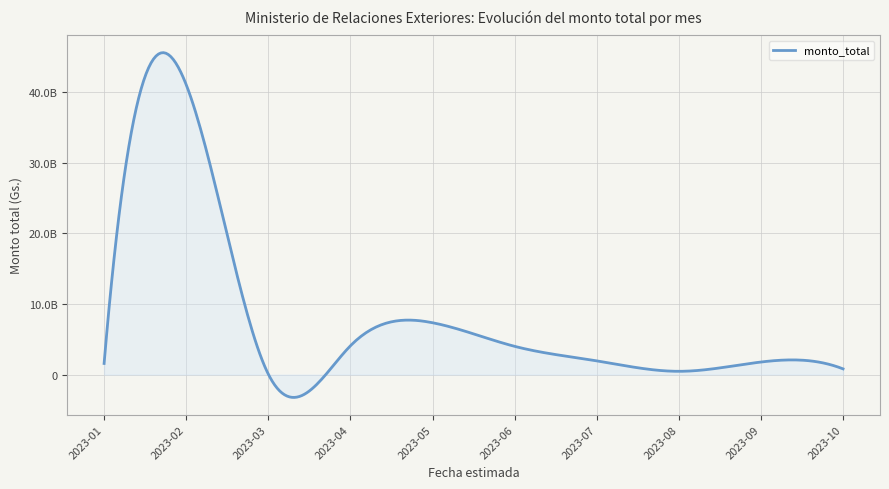

Does the chart have visible grid lines?

Yes